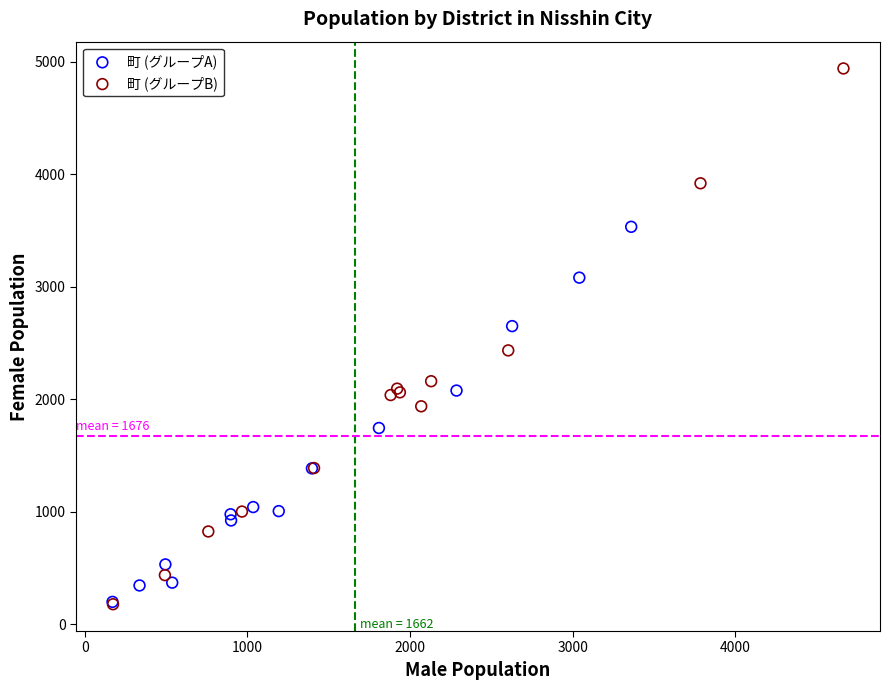

Which series contains the highest Y value?

町 (グループB)